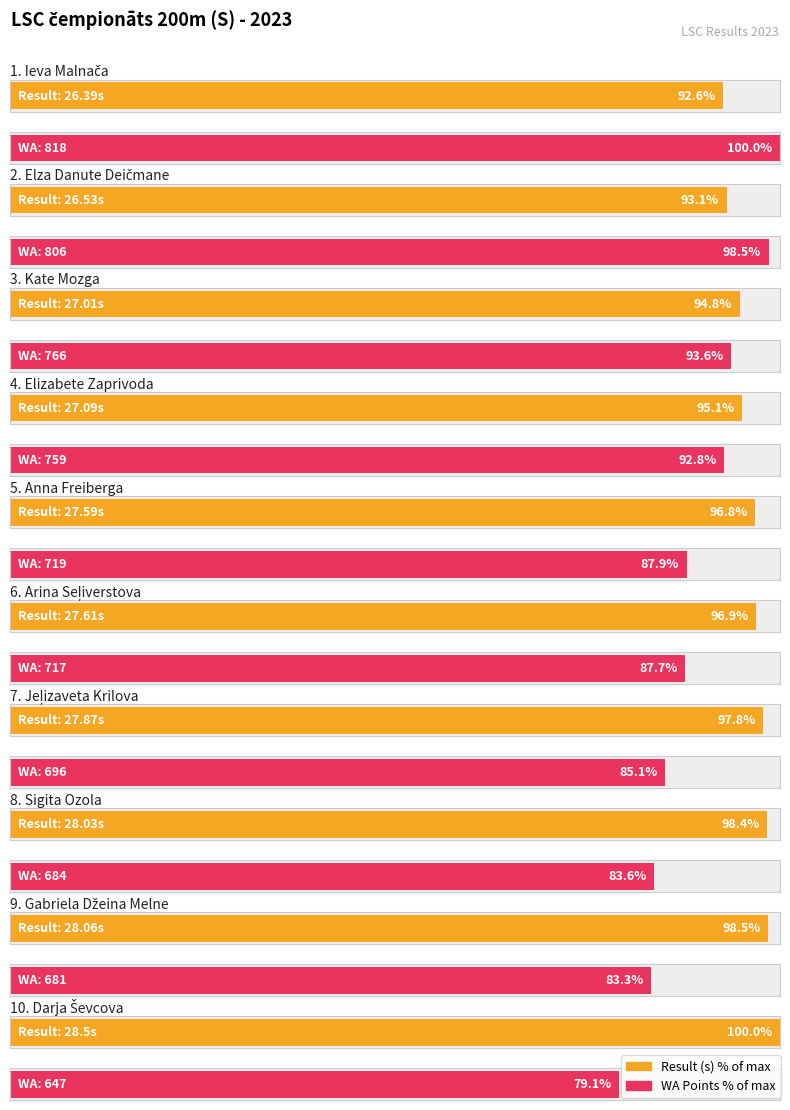

Are the bars horizontal?

Yes